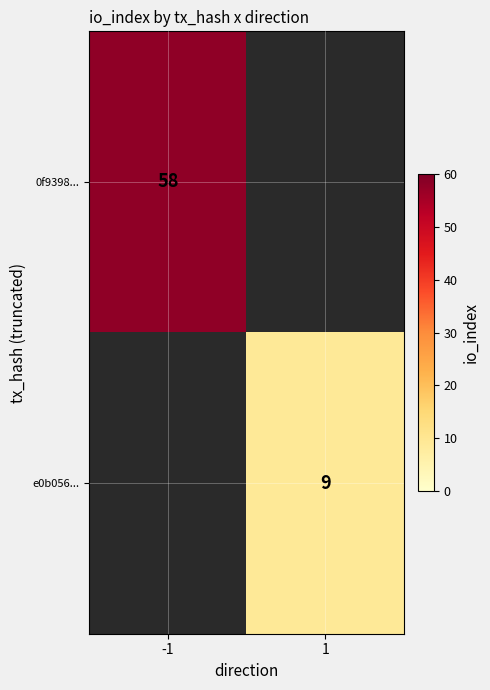

True or false: 0f9398... has a value of 58 at -1.

True